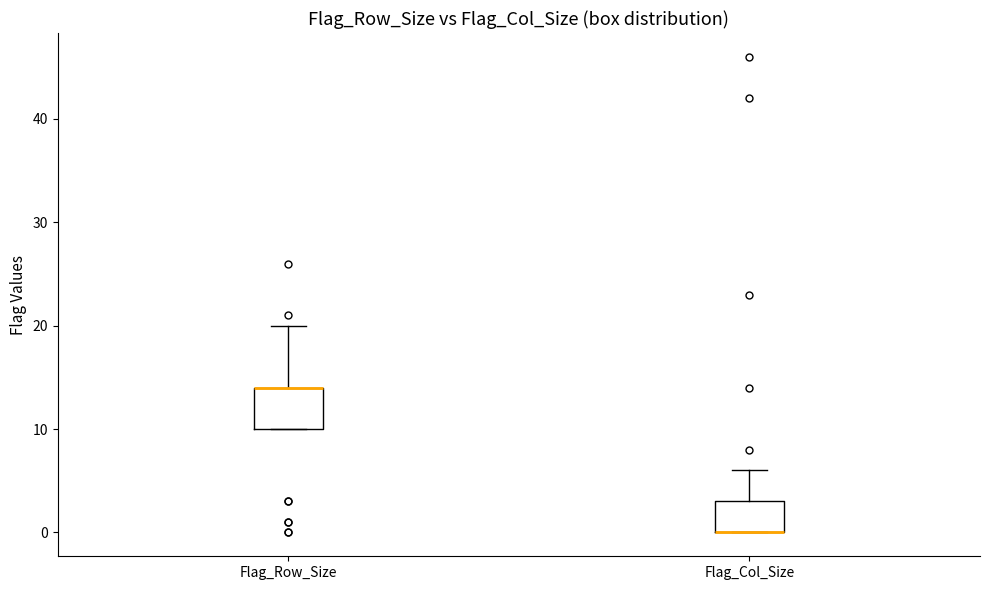

Reading left to right, transcribe this box plot: for each box, give where its median line is, the range the box spans, and where its two whiskers end, as read against the y-axis. The values are not printed on the chart, so give them approximately, as read against the axis.

Flag_Row_Size: median 14 (drawn on the box's upper edge), box 10 to 14, whiskers 10 to 20
Flag_Col_Size: median 0 (drawn on the box's lower edge), box 0 to 3, whiskers 0 to 6